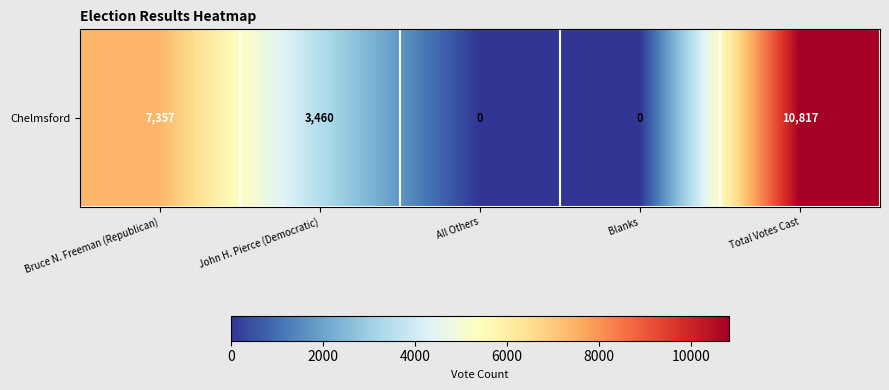

Is it true that the value at Total Votes Cast is 10817?

True